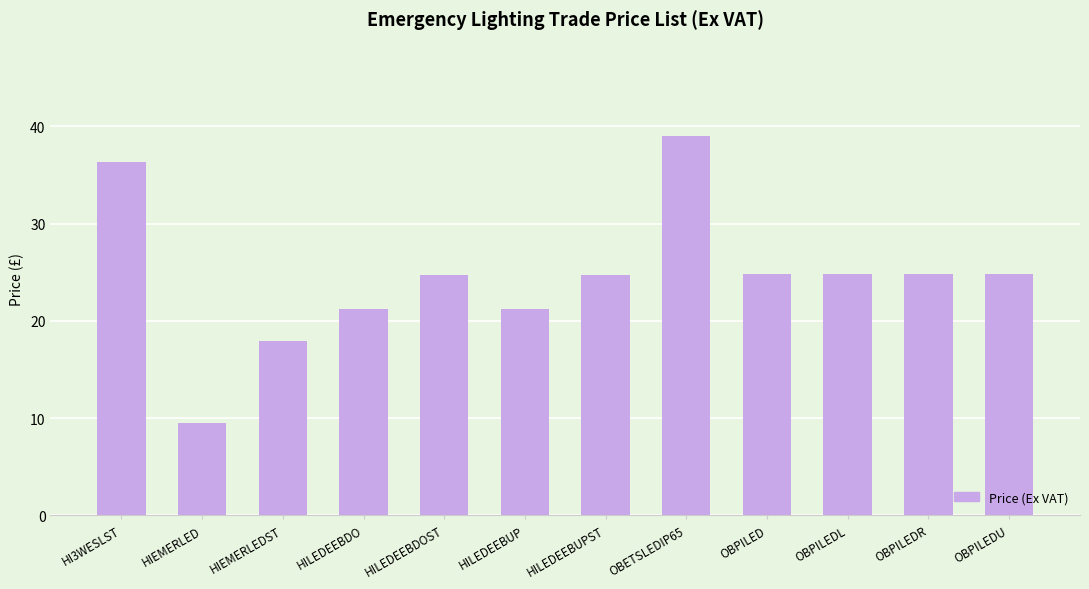

True or false: the data shows 26.3 at HIEMERLEDST.

False